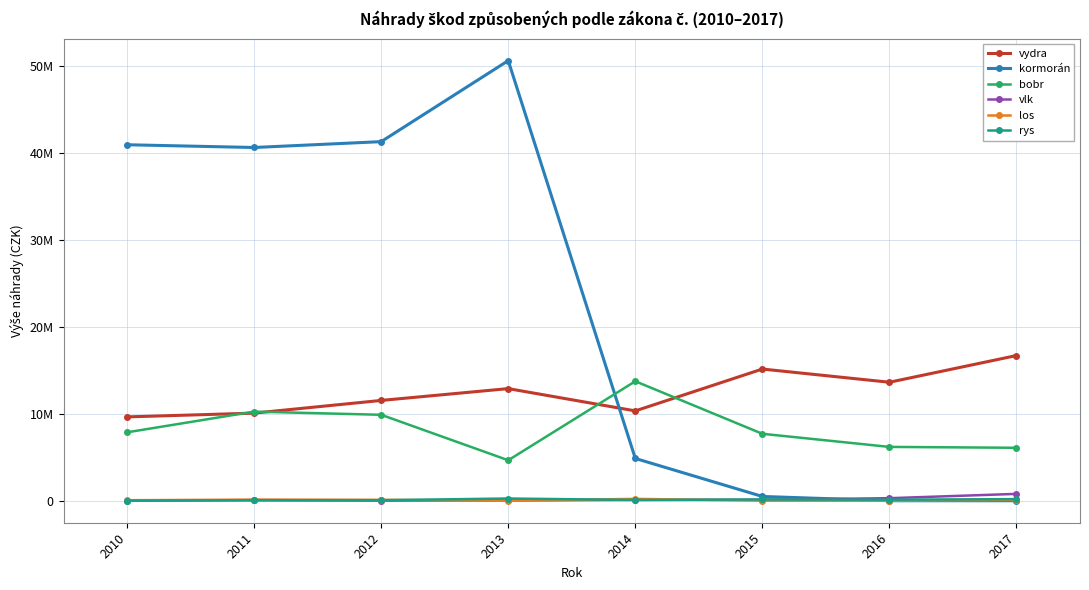

What is the maximum value for vlk?

788089.0